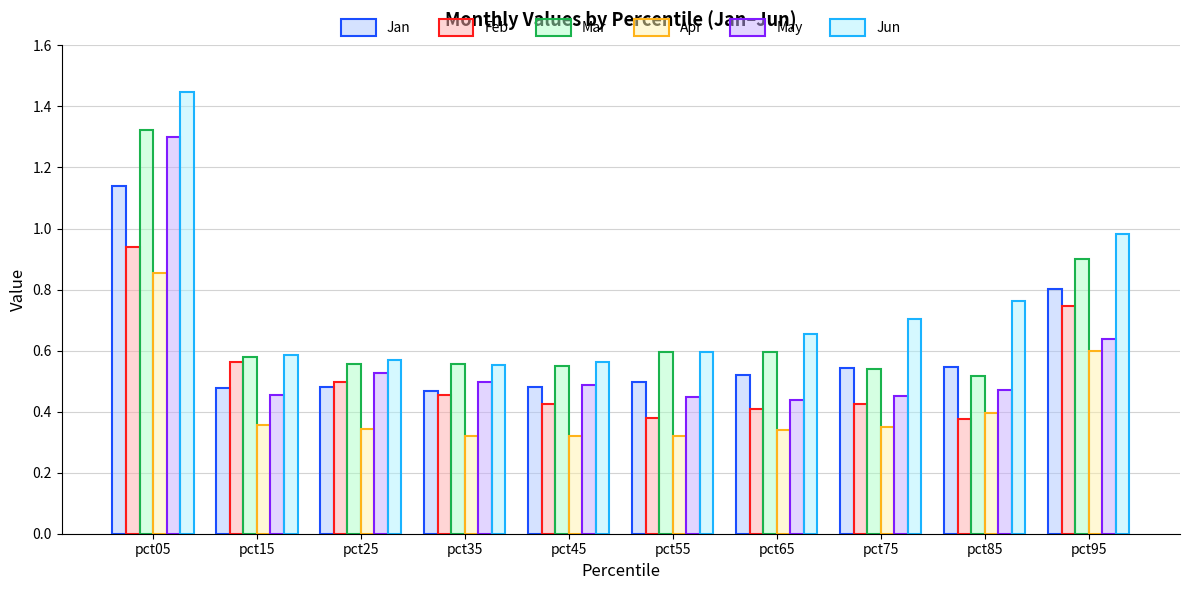

The value of Jun at pct65 is 1.1. True or false?

False